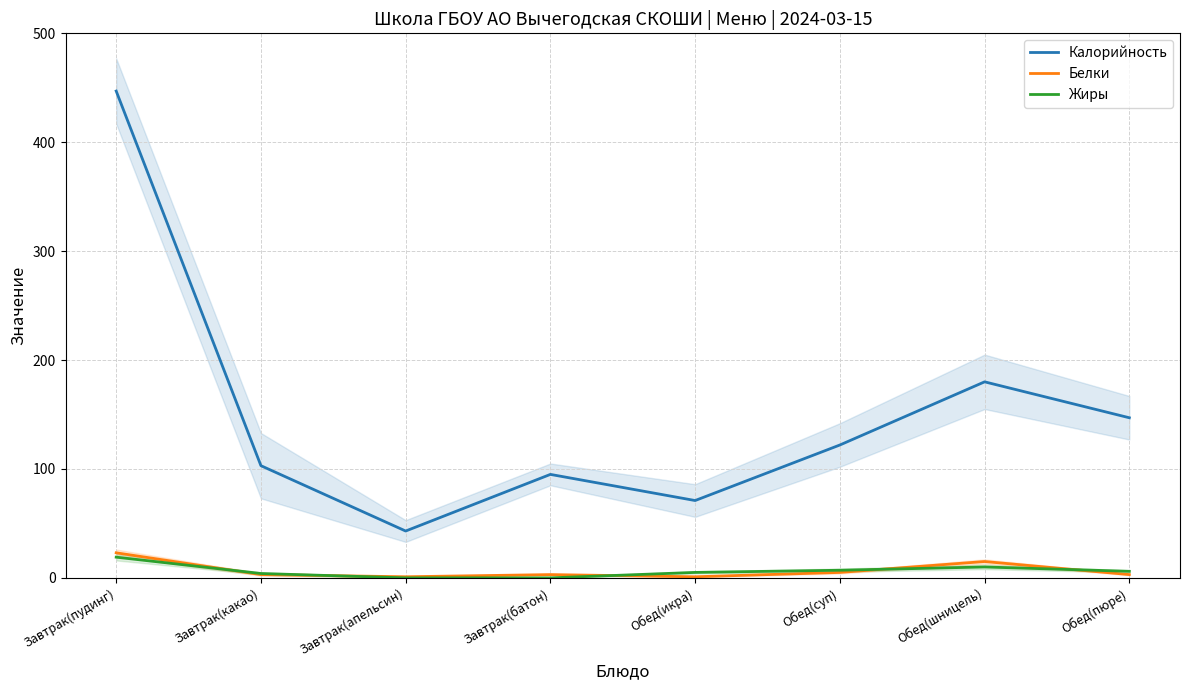

What is the total value across all series at Завтрак(батон)?

98